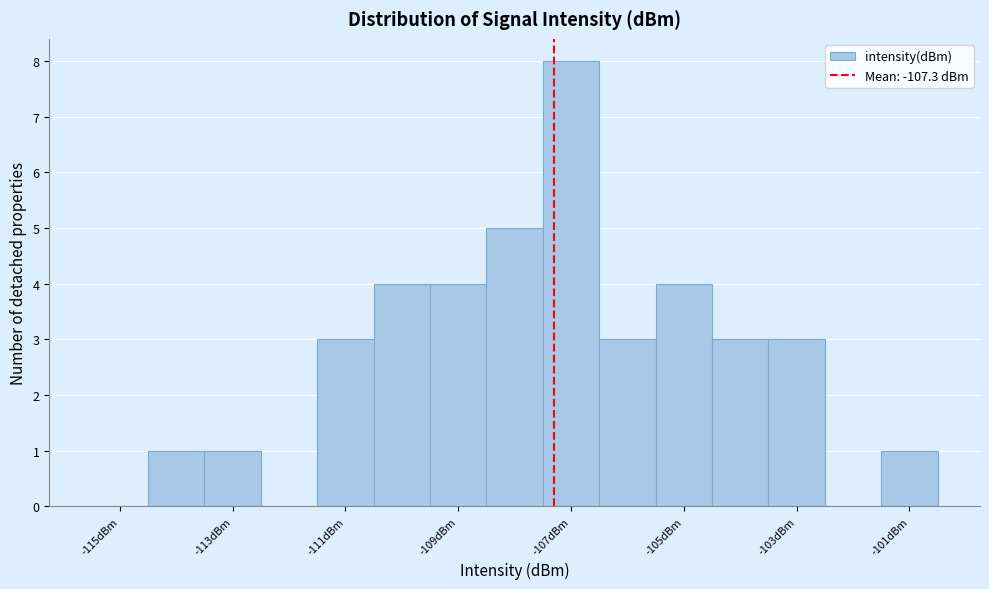

Reading left to right, list every bar in this chart as the range it spans on the x-axis followed by its height. Neither the bar edges nor the heights are printed on the chart, so give them approximately, as read against the axes.

-115.5 to -114.5: 0
-114.5 to -113.5: 1
-113.5 to -112.5: 1
-112.5 to -111.5: 0
-111.5 to -110.5: 3
-110.5 to -109.5: 4
-109.5 to -108.5: 4
-108.5 to -107.5: 5
-107.5 to -106.5: 8
-106.5 to -105.5: 3
-105.5 to -104.5: 4
-104.5 to -103.5: 3
-103.5 to -102.5: 3
-102.5 to -101.5: 0
-101.5 to -100.5: 1